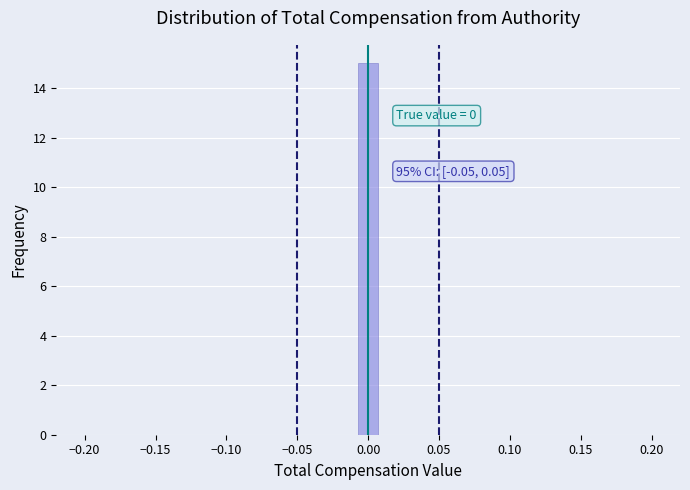

Read against the x-axis, roughly where is the centre of the tallest bar?

0.000